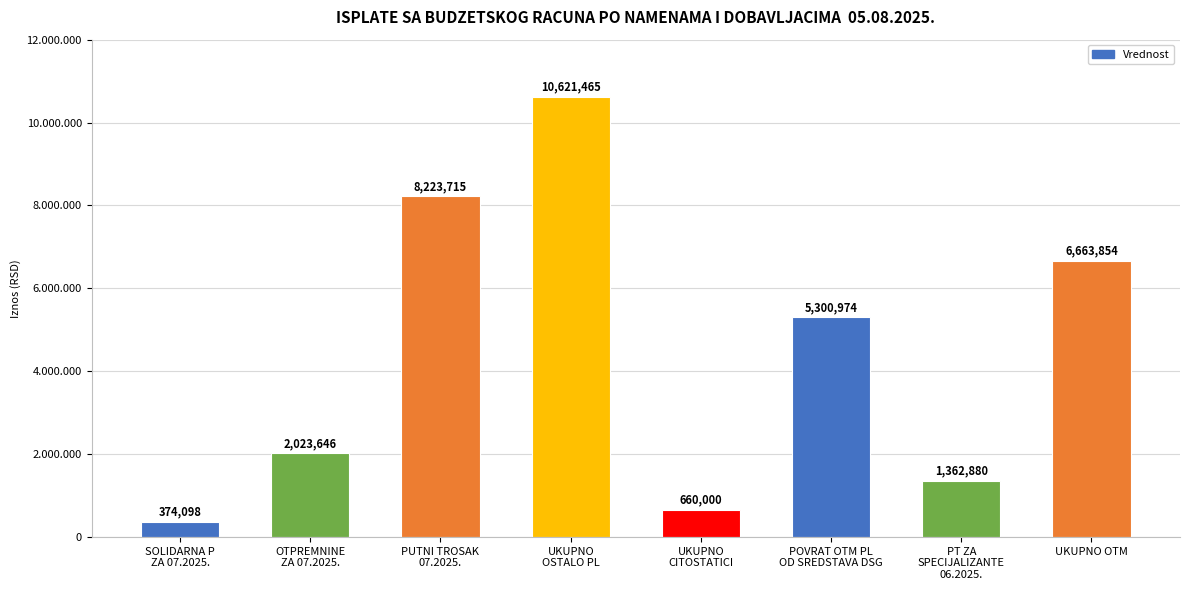

What is the value of the 7th bar from the left?

1362880.1